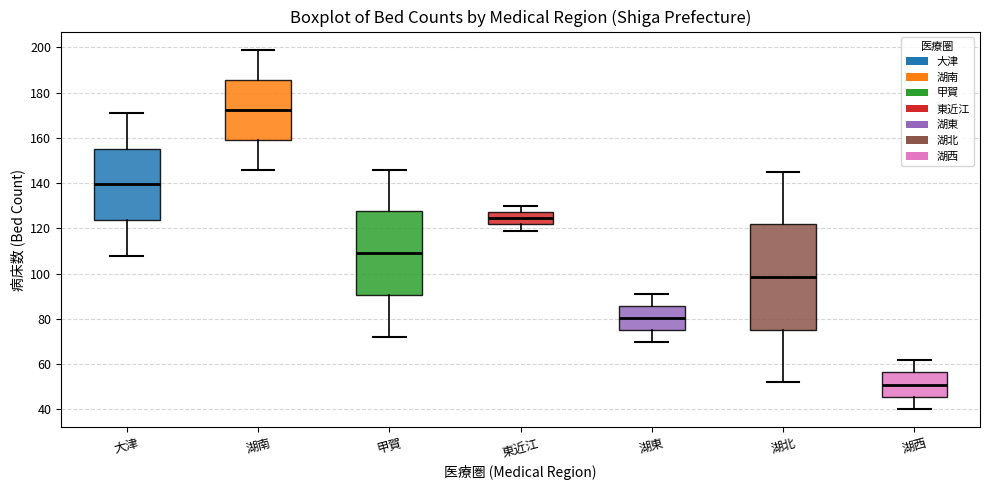

Reading left to right, transcribe this box plot: for each box, give where its median line is, the range the box spans, and where its two whiskers end, as read against the y-axis. The values are not printed on the chart, so give them approximately, as read against the axis.

大津: median 140, box 124 to 156, whiskers 108 to 172
湖南: median 172, box 160 to 186, whiskers 146 to 200
甲賀: median 110, box 90 to 128, whiskers 72 to 146
東近江: median 124, box 122 to 128, whiskers 120 to 130
湖東: median 80, box 76 to 86, whiskers 70 to 92
湖北: median 98, box 76 to 122, whiskers 52 to 146
湖西: median 52, box 46 to 56, whiskers 40 to 62